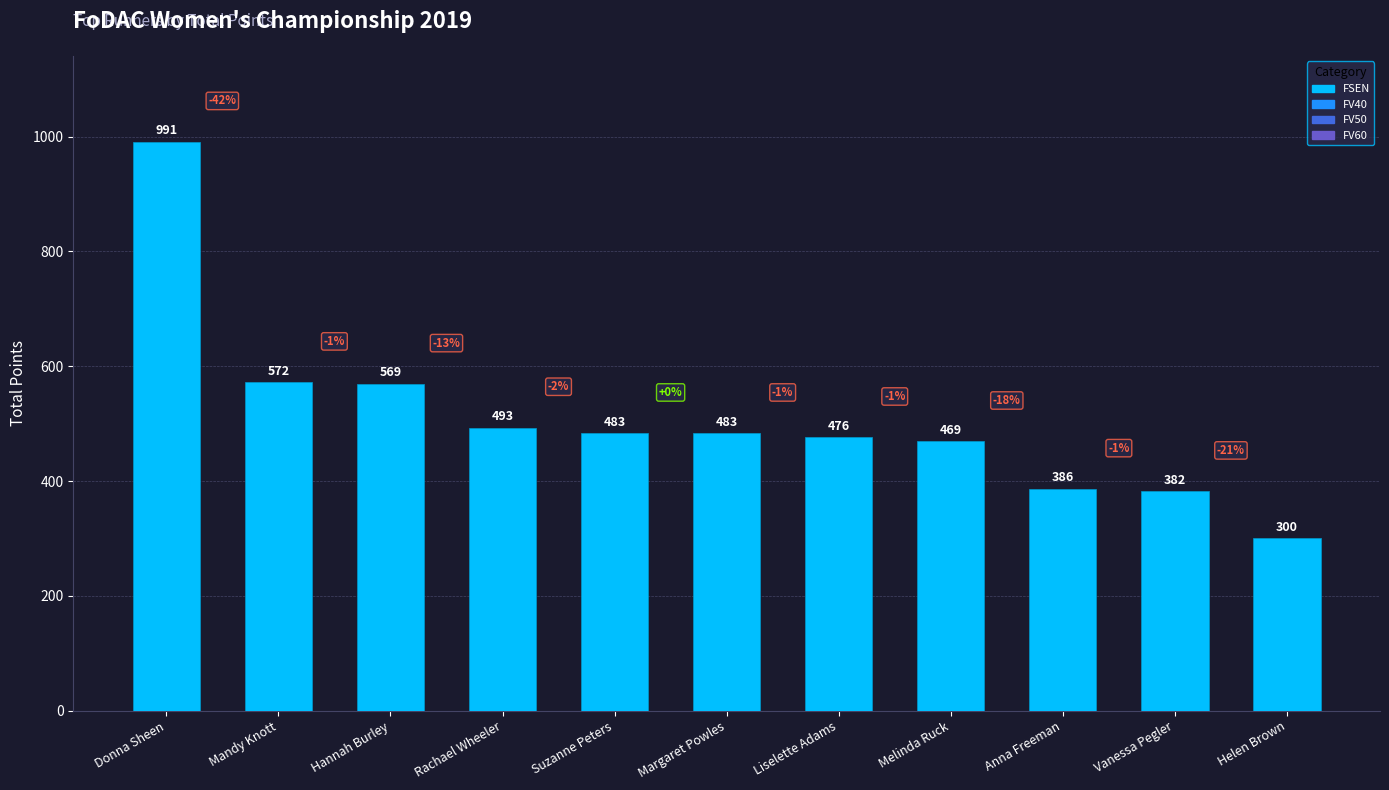

Where does the data first go above 483?

Donna Sheen